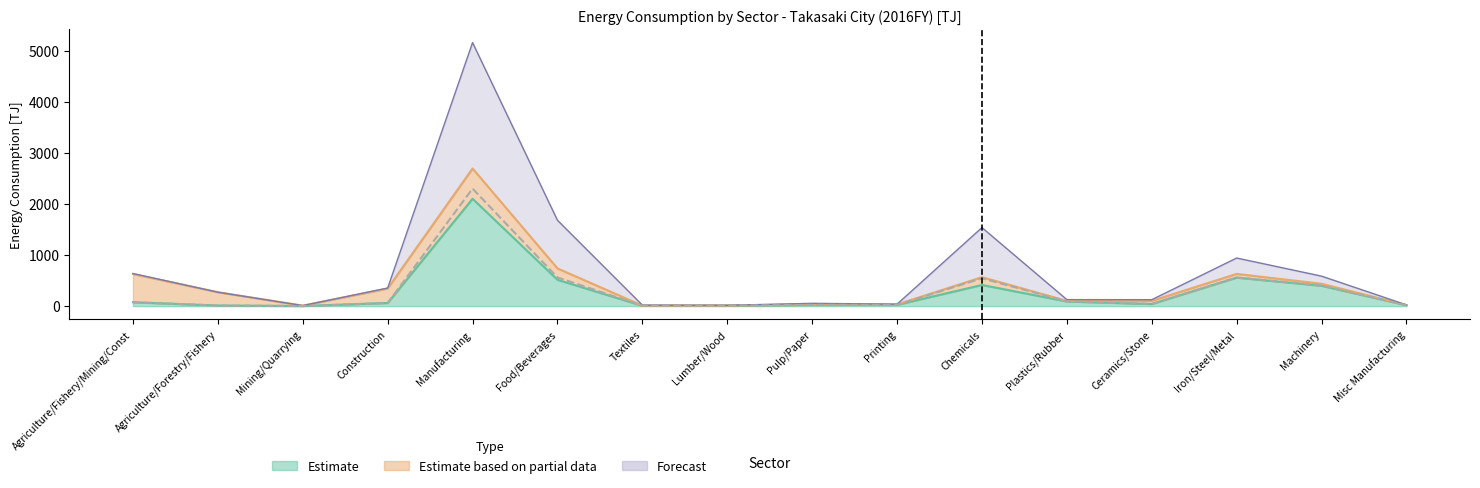

Is it true that natural_gas equals 0.2 at 6?

False